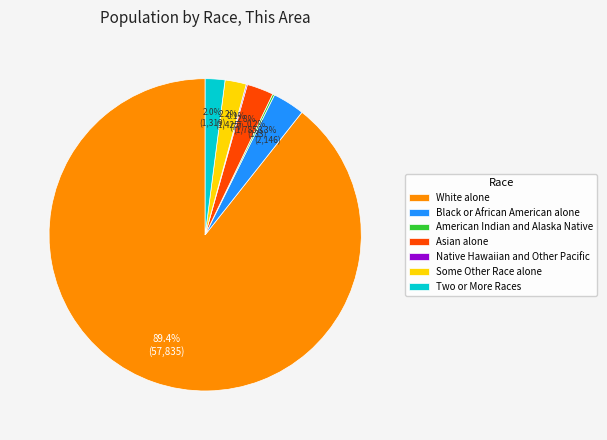

To the nearest percent, what is the difference between the largest and smallest slice percentages?

89%